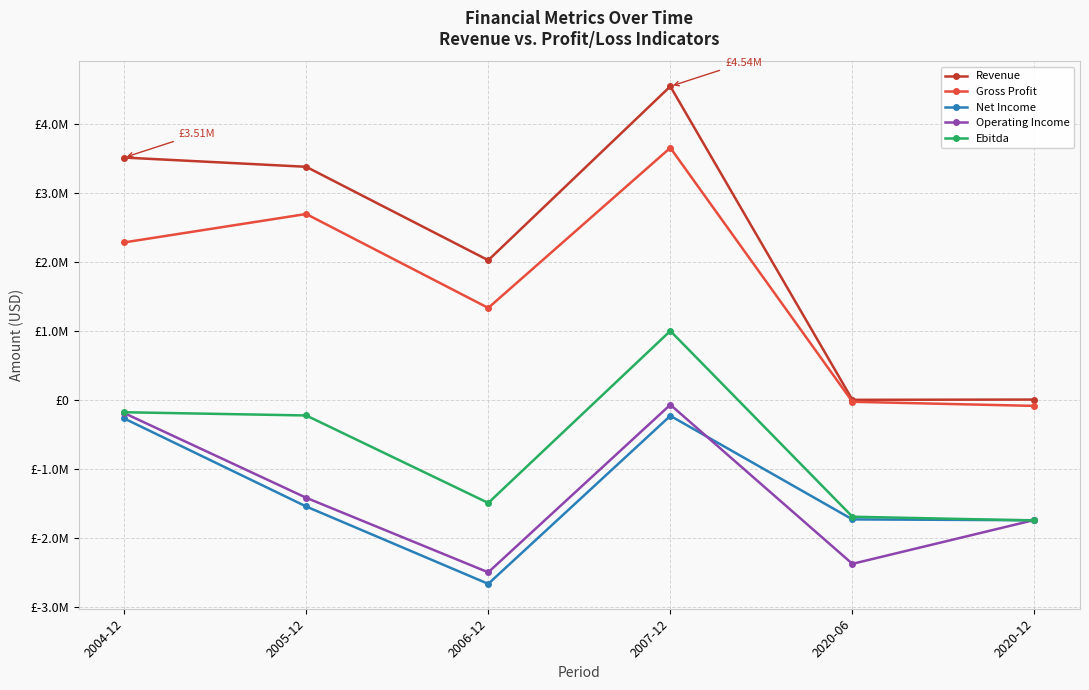

Does the chart have visible grid lines?

Yes